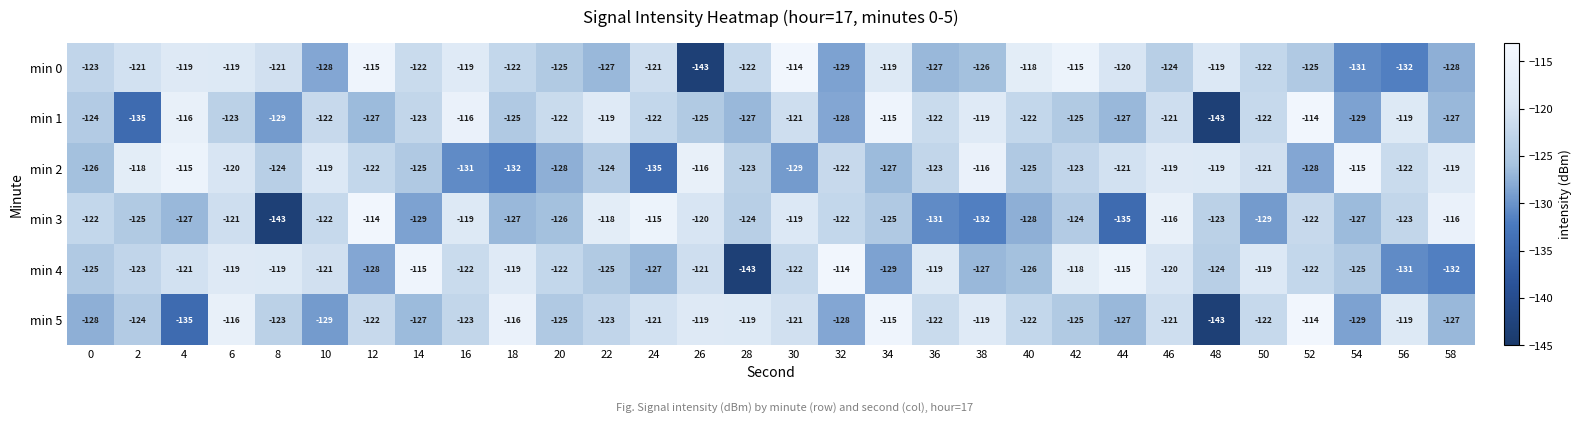

At which label does min 3 reach its peak?

12